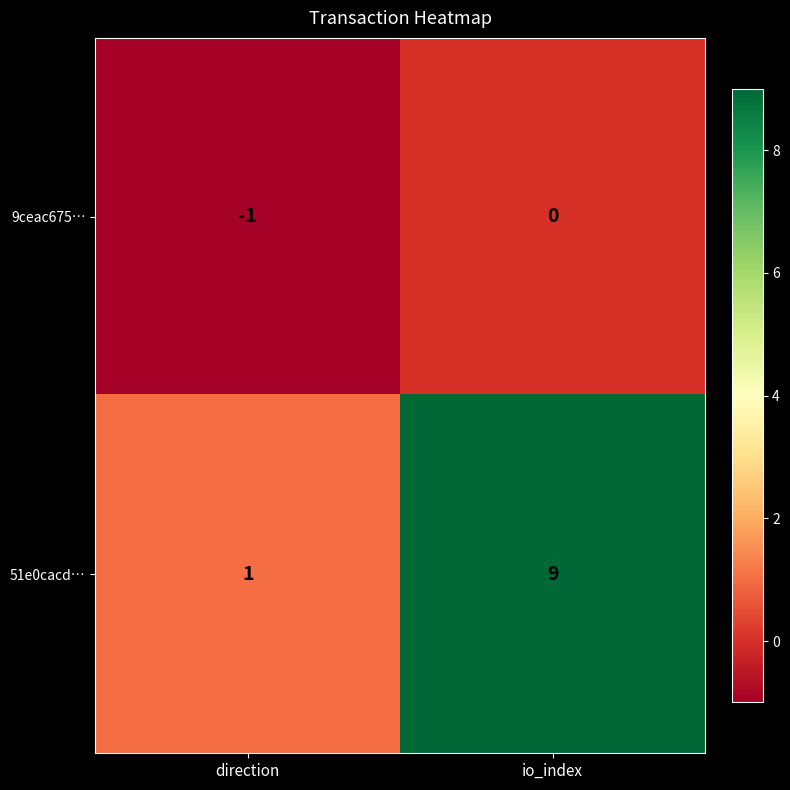

How many series are shown in this chart?

2